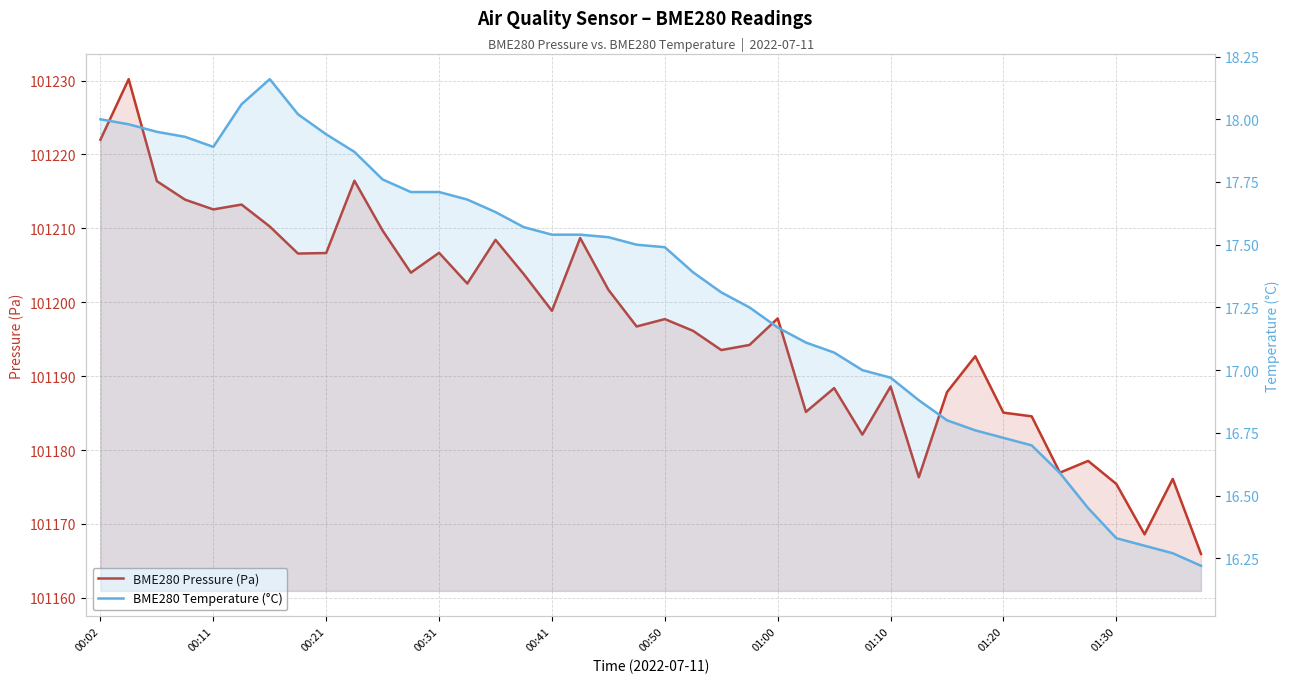

How many distinct data groups are displayed?

2